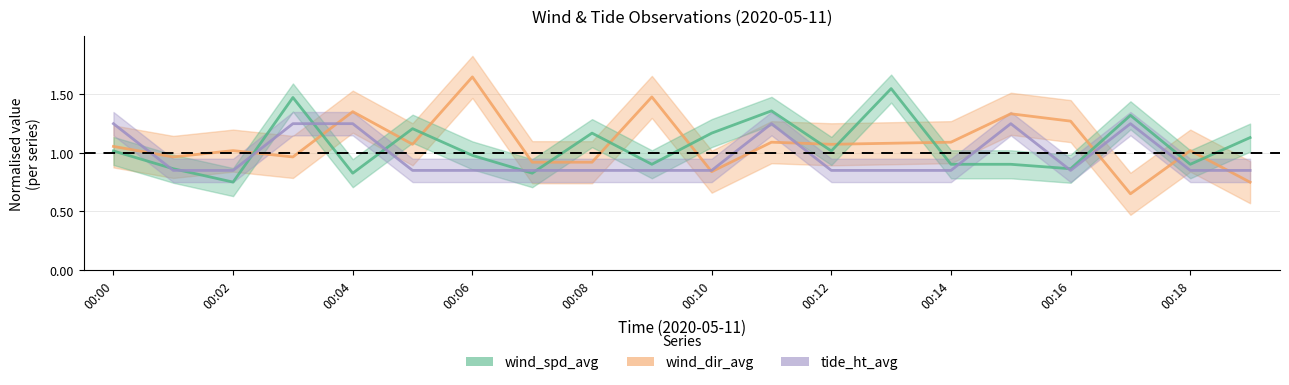

What are all the series names shown in the legend?

wind_spd_avg, wind_dir_avg, tide_ht_avg